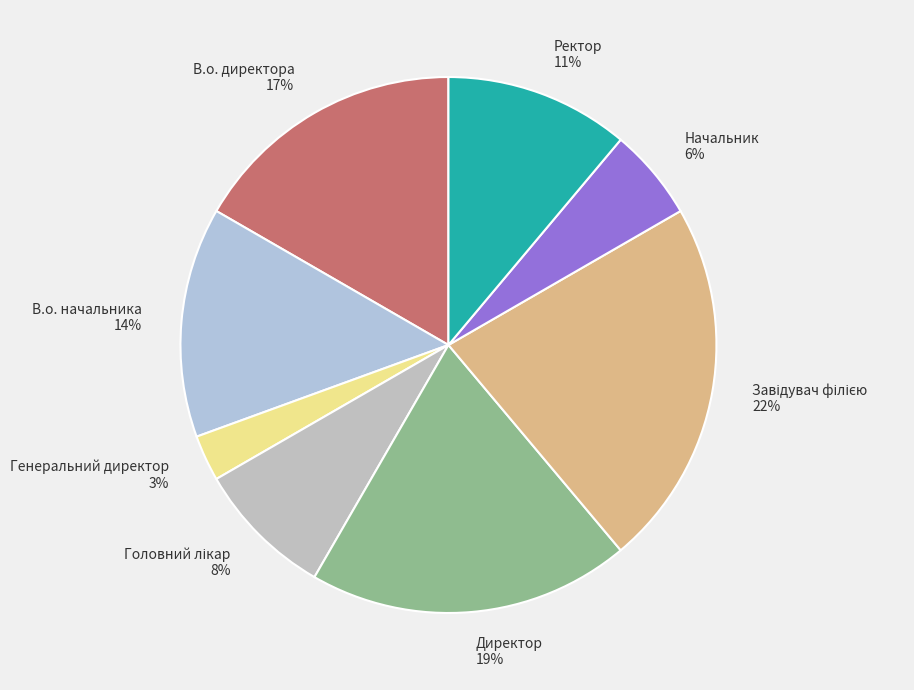

To the nearest percent, what is the difference between the largest and smallest slice percentages?

19%